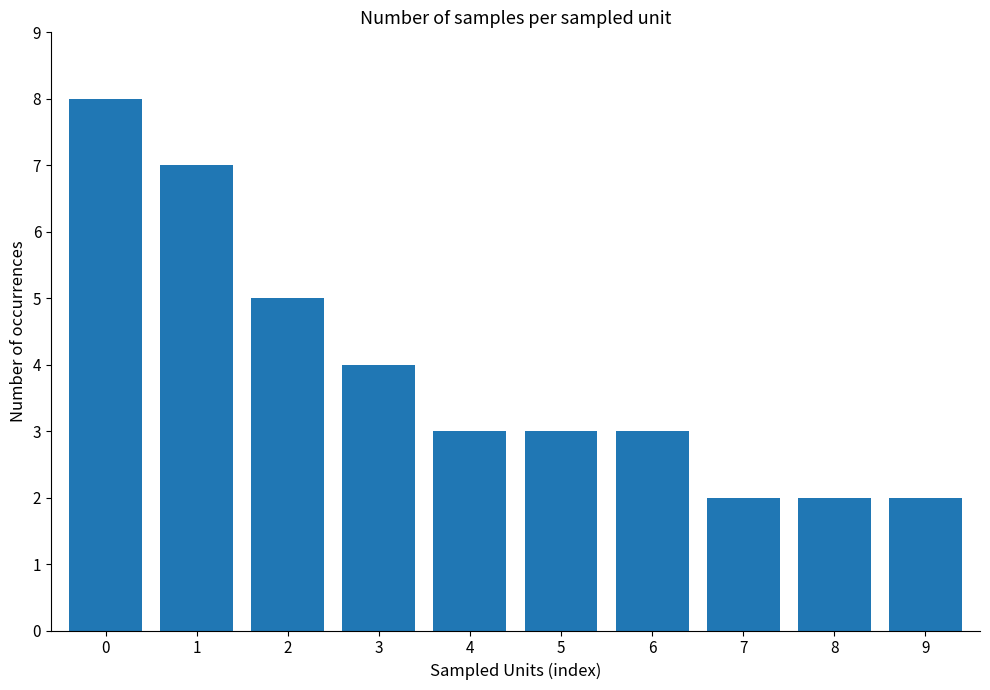

Approximately how many times larger is the value at 3 compared to 8?

2.0